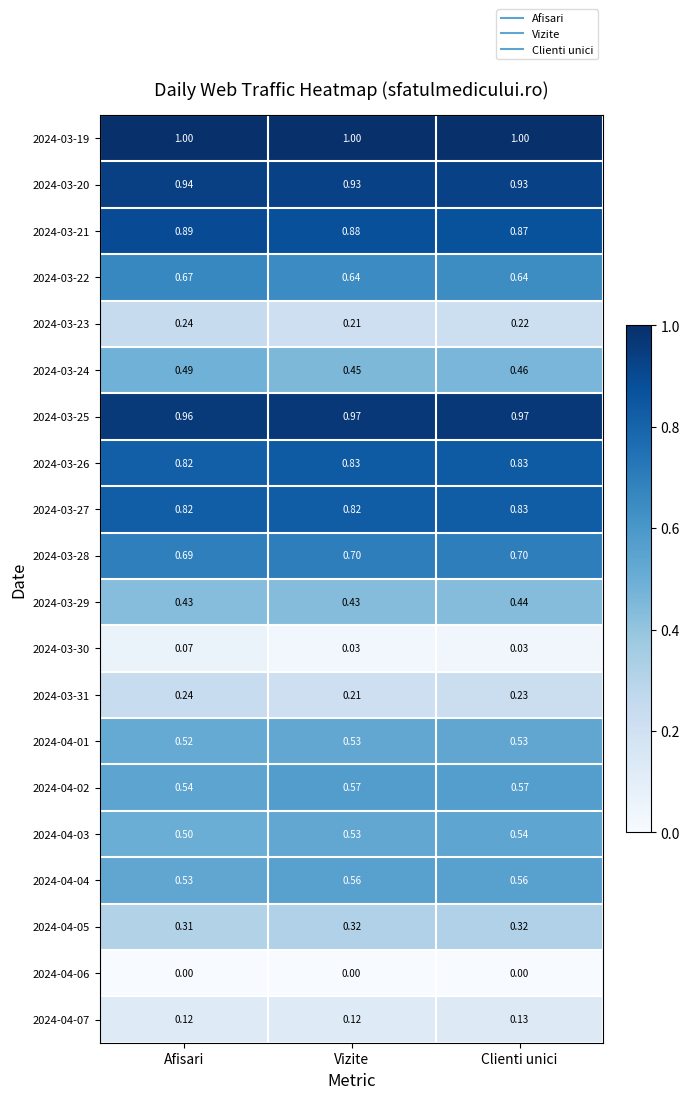

Where is 2024-03-21 nearest to the value 0?

Clienti unici